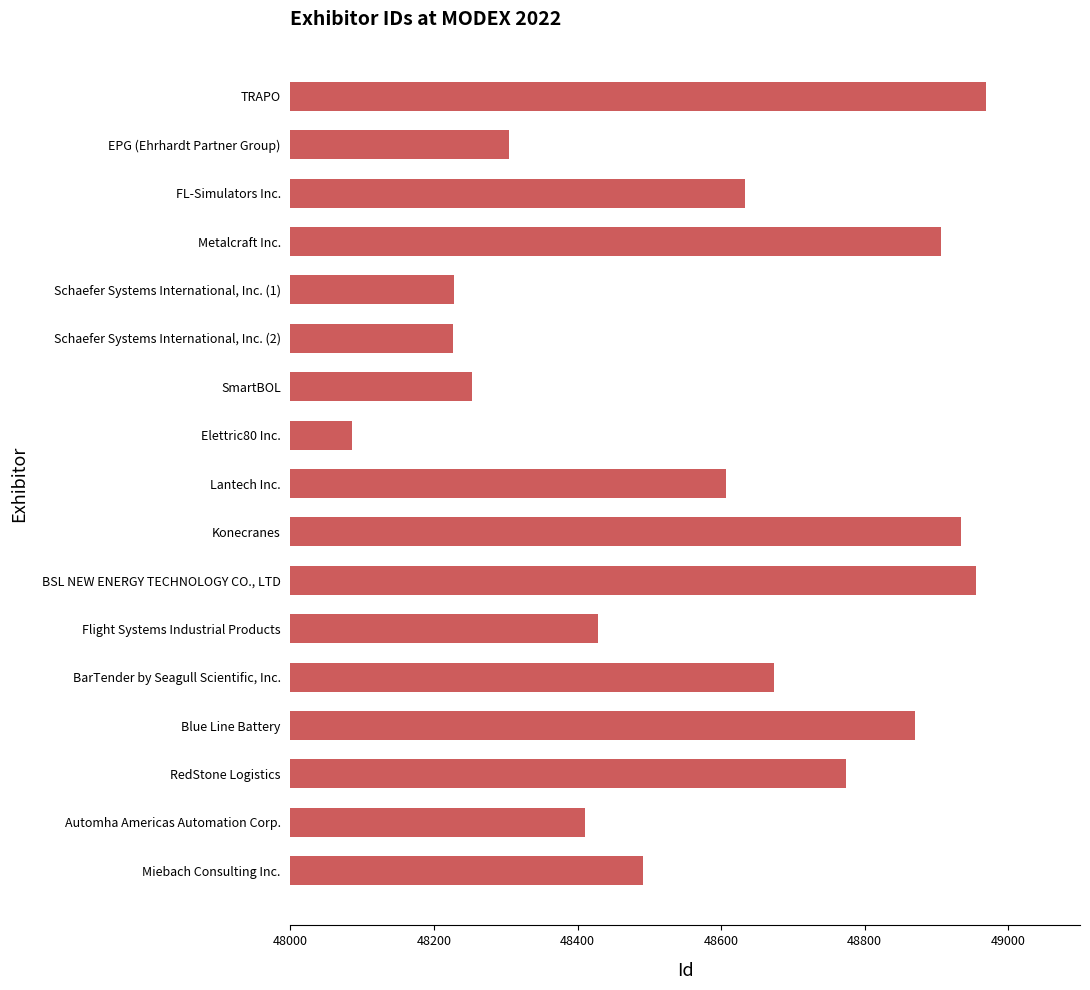

Which category has the lowest value across all series?

Elettric80 Inc.